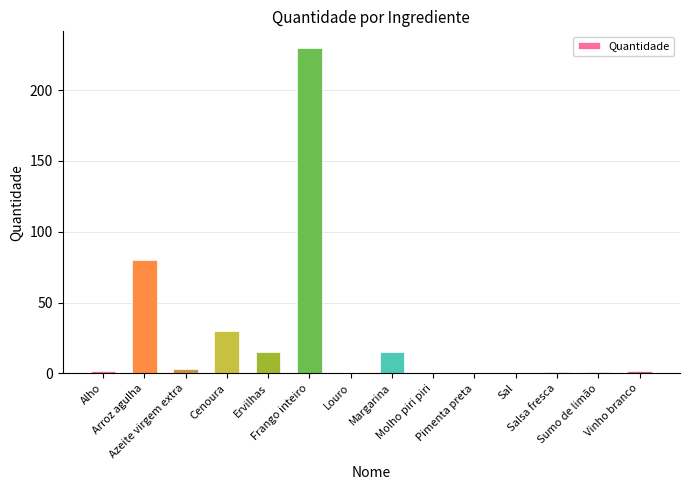

What position from the right is Arroz agulha?

13